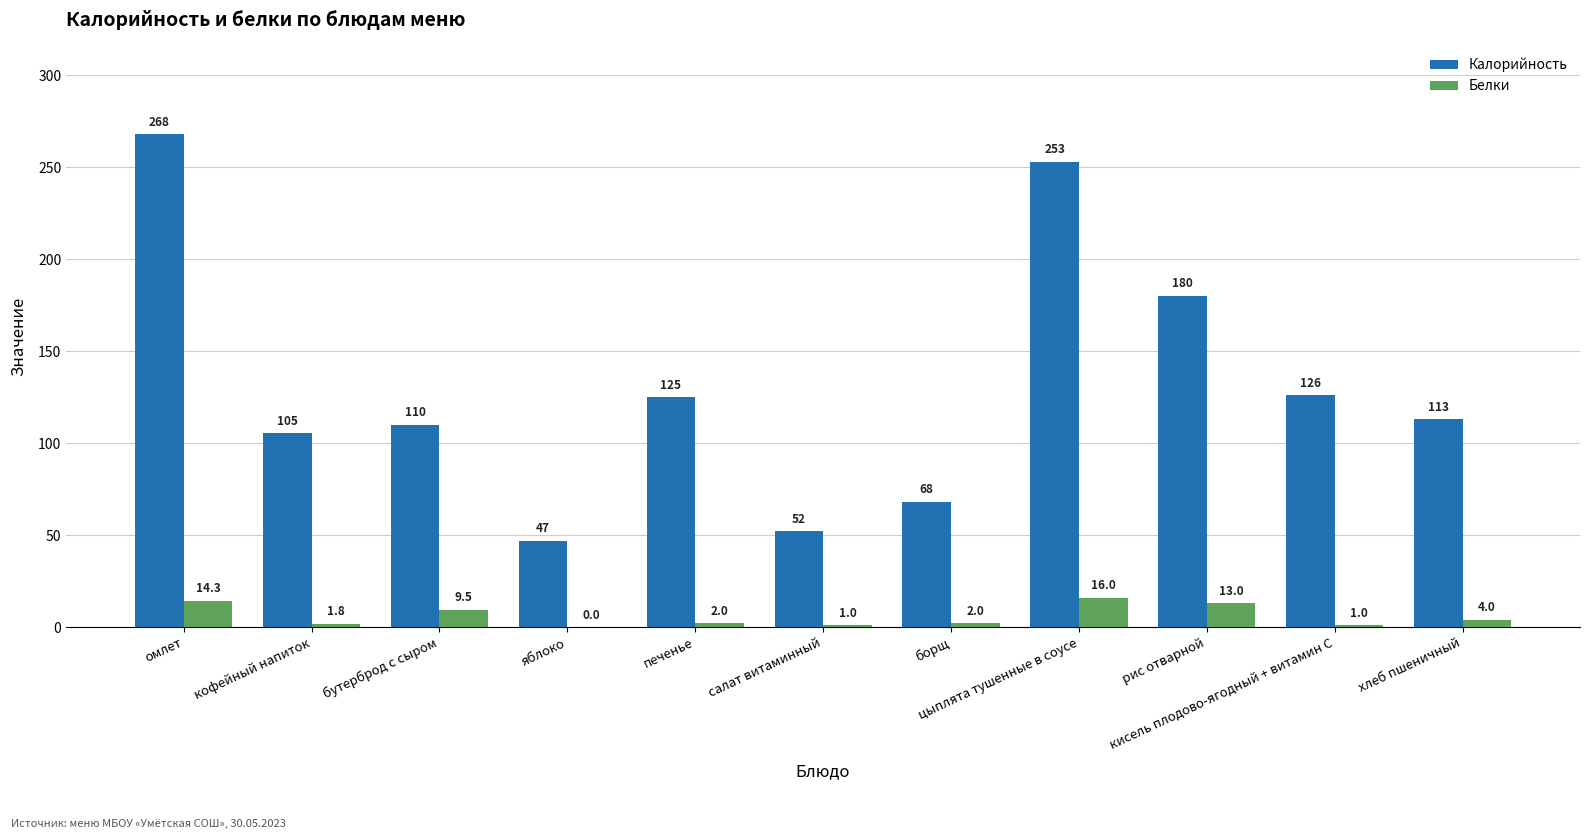

What are all the series names shown in the legend?

Калорийность, Белки